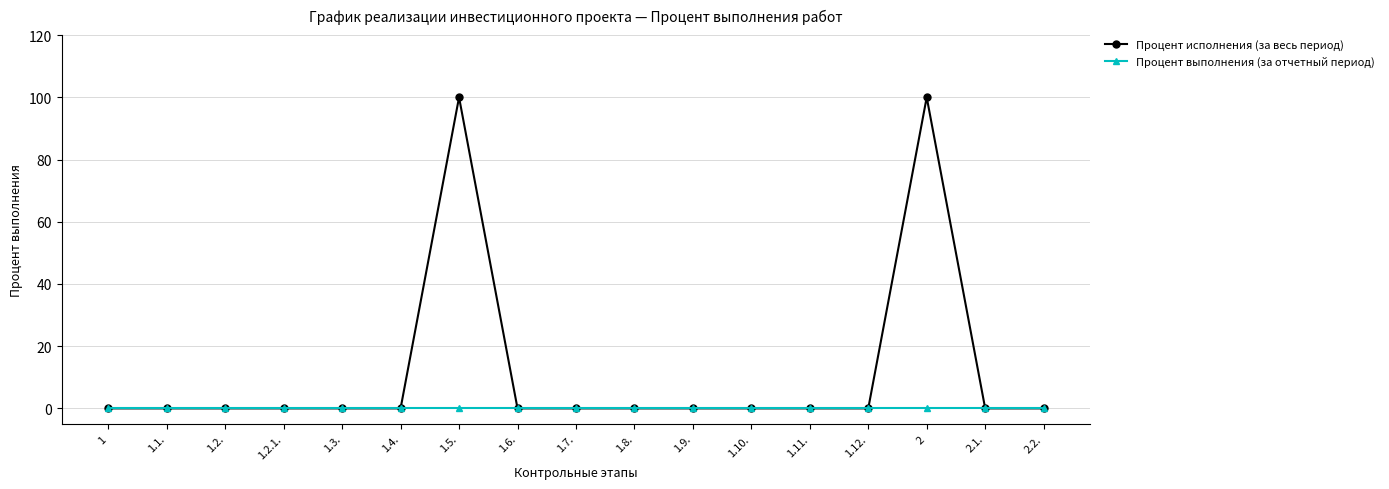

Reading right to left, extract all data points from this chart.

Процент исполнения (за весь период): 2.2.=0	2.1.=0	2=100	1.12.=0	1.11.=0	1.10.=0	1.9.=0	1.8.=0	1.7.=0	1.6.=0	1.5.=100	1.4.=0	1.3.=0	1.2.1.=0	1.2.=0	1.1.=0	1=0
Процент выполнения (за отчетный период): 2.2.=0	2.1.=0	2=0	1.12.=0	1.11.=0	1.10.=0	1.9.=0	1.8.=0	1.7.=0	1.6.=0	1.5.=0	1.4.=0	1.3.=0	1.2.1.=0	1.2.=0	1.1.=0	1=0